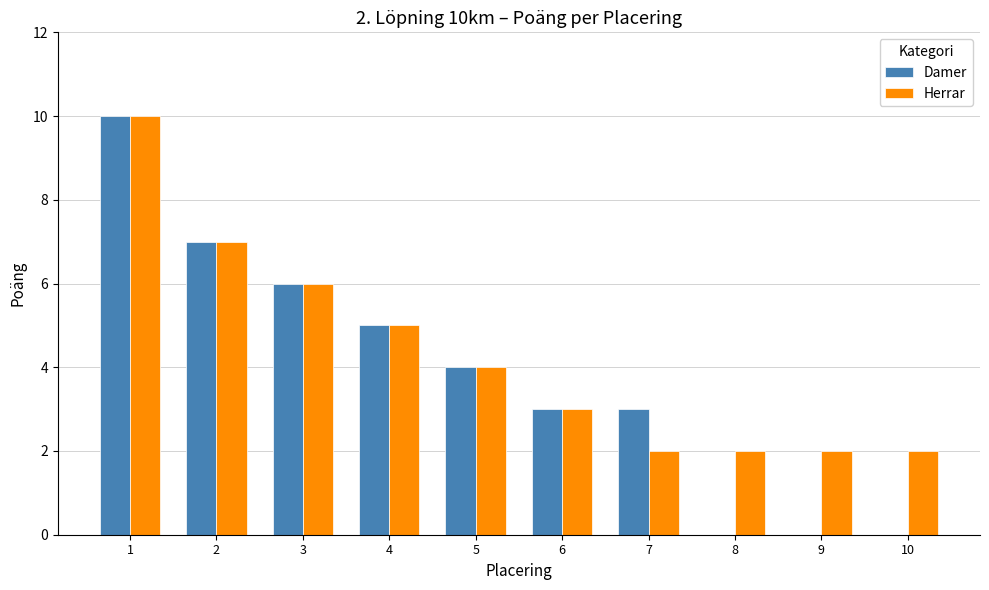

The Damer series shows 6 at 3. True or false?

True